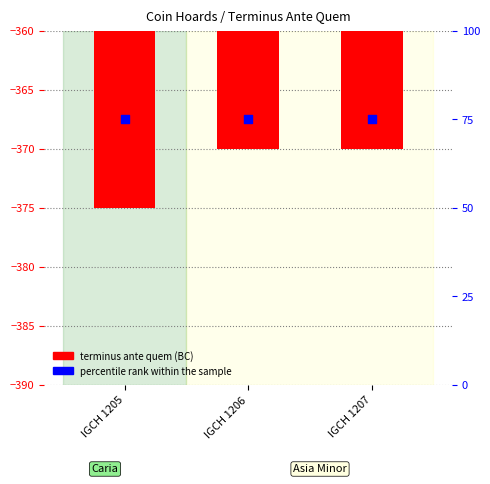

Which series reaches the maximum Y coordinate?

percentile rank within the sample